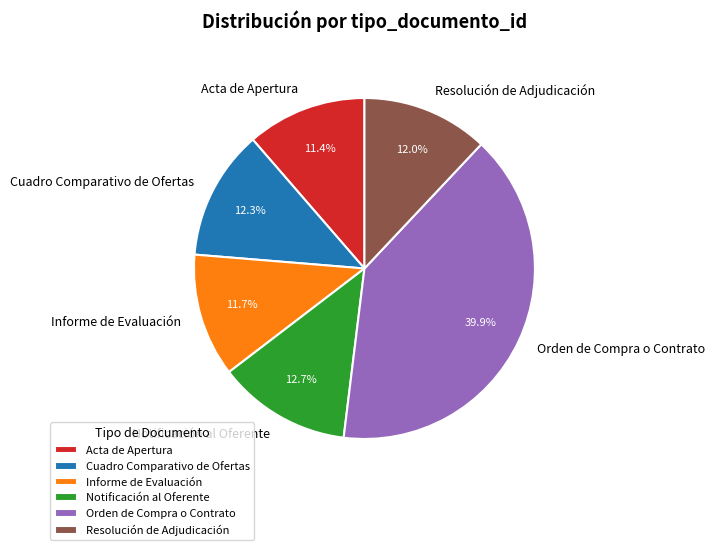

Which has a higher value, Orden de Compra o Contrato or Cuadro Comparativo de Ofertas?

Orden de Compra o Contrato